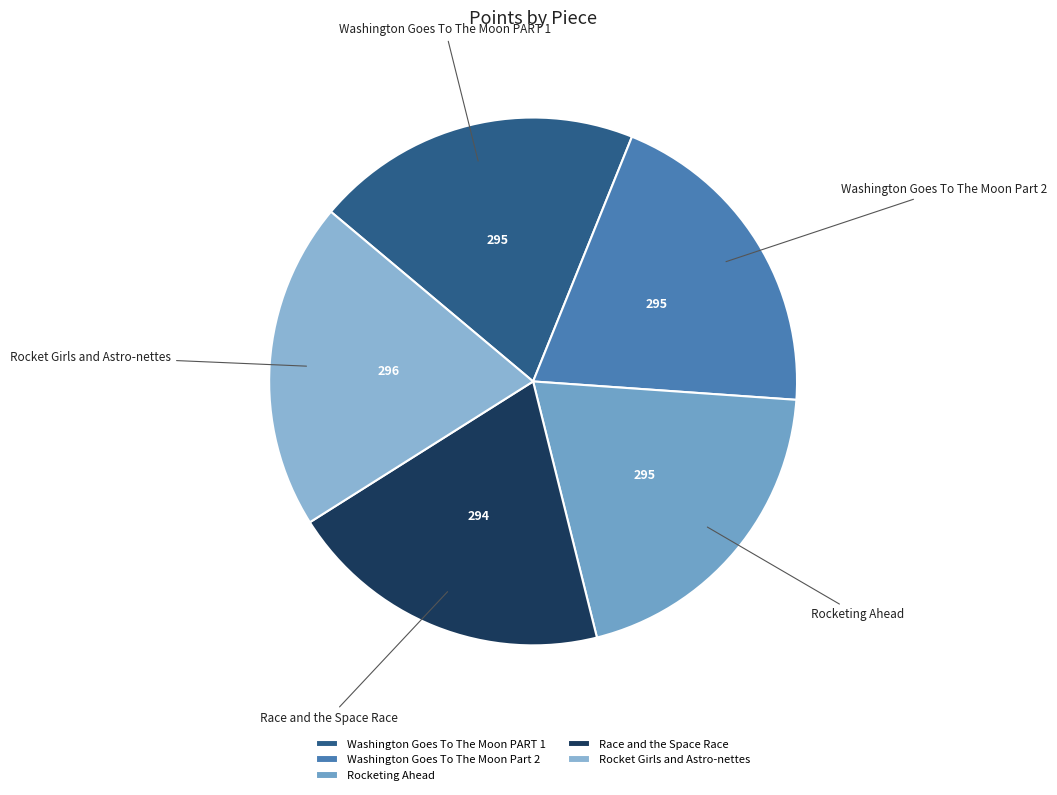

Approximately how many times larger is the value at Race and the Space Race compared to Washington Goes To The Moon PART 1?

1.0